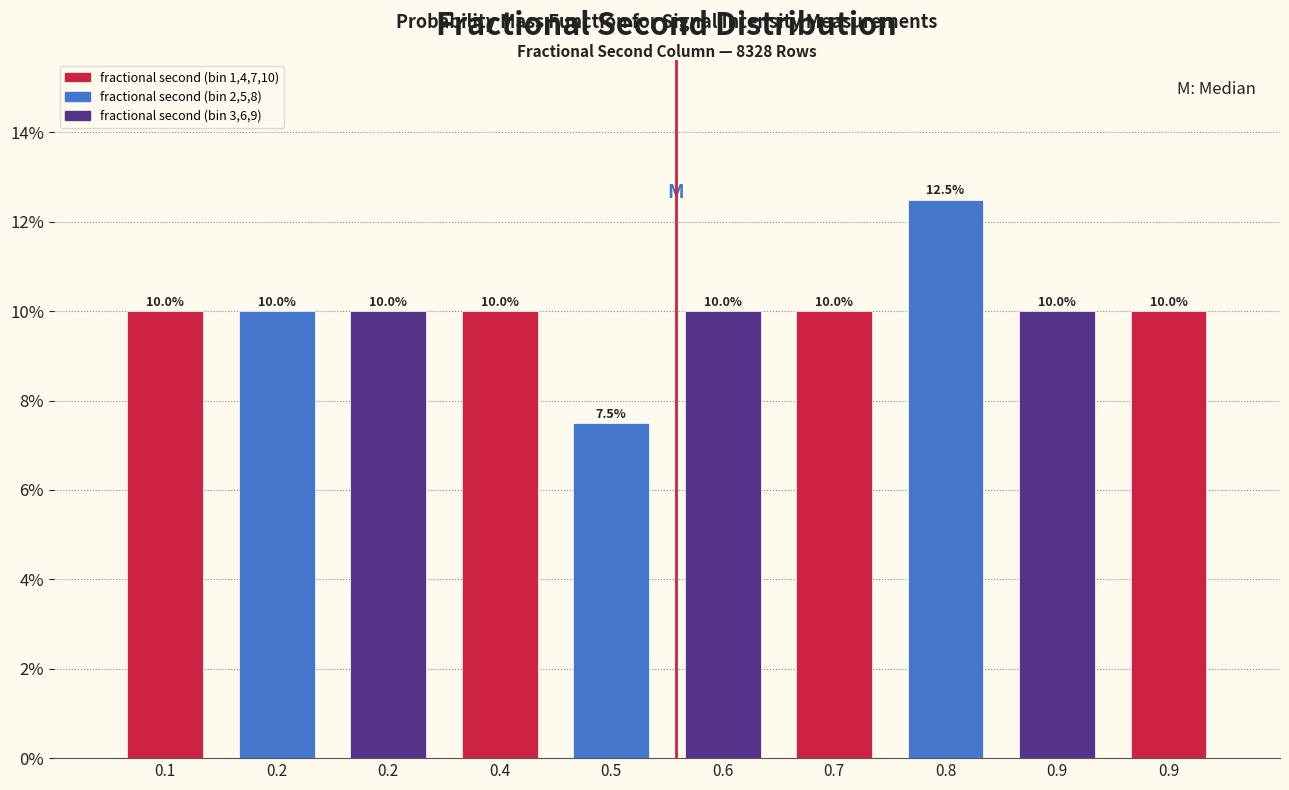

How many values are below 10?

1